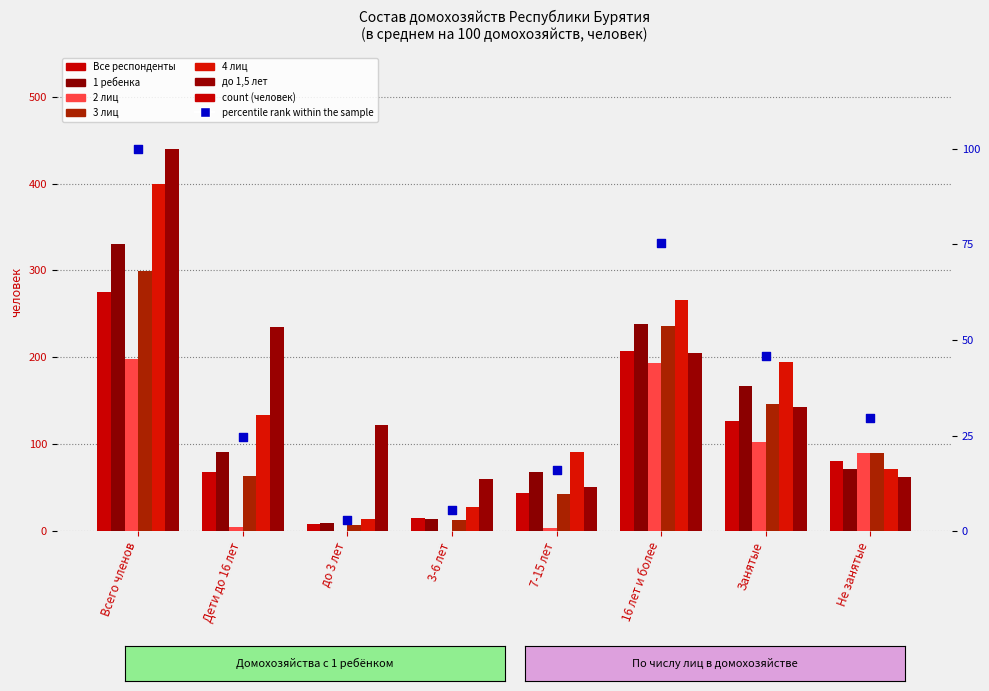

Is the value of 4 лиц at 3-6 лет greater than the value of до 1,5 лет at 7-15 лет?

No